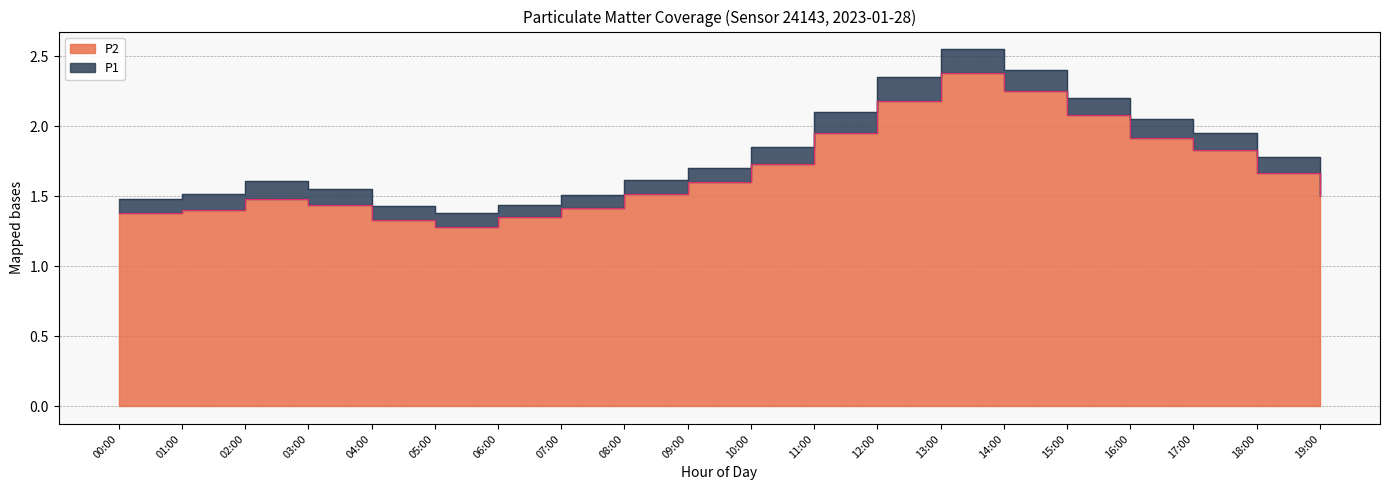

Reading left to right, extract all data points from this chart.

P1: 1.5	1.5	1.6	1.6	1.4	1.4	1.4	1.5	1.6	1.7	1.9	2.1	2.4	2.5	2.4	2.2	2.0	1.9	1.8	1.6
P2: 1.4	1.4	1.5	1.4	1.3	1.3	1.4	1.4	1.5	1.6	1.7	1.9	2.2	2.4	2.2	2.1	1.9	1.8	1.7	1.5